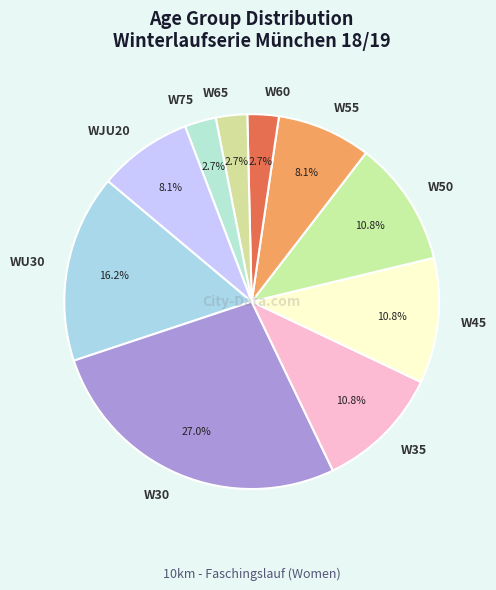

How many segments does this pie chart have?

10